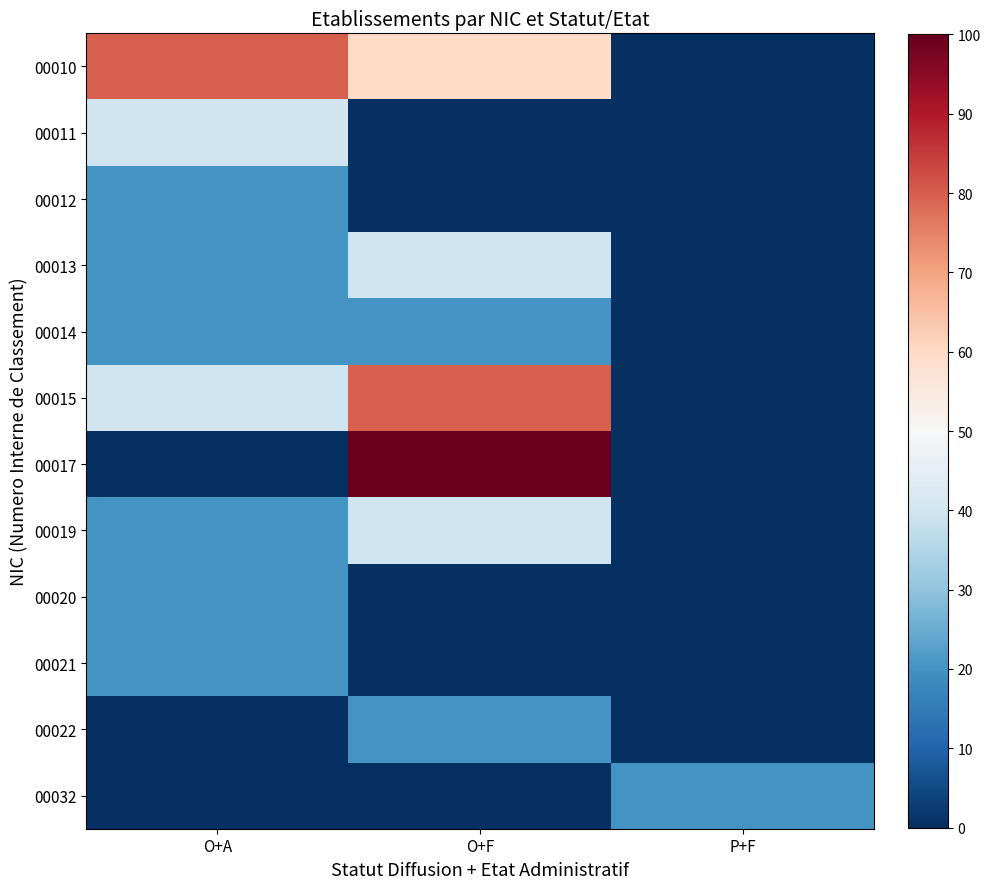

At which category does the chart reach its minimum across all series?

P+F